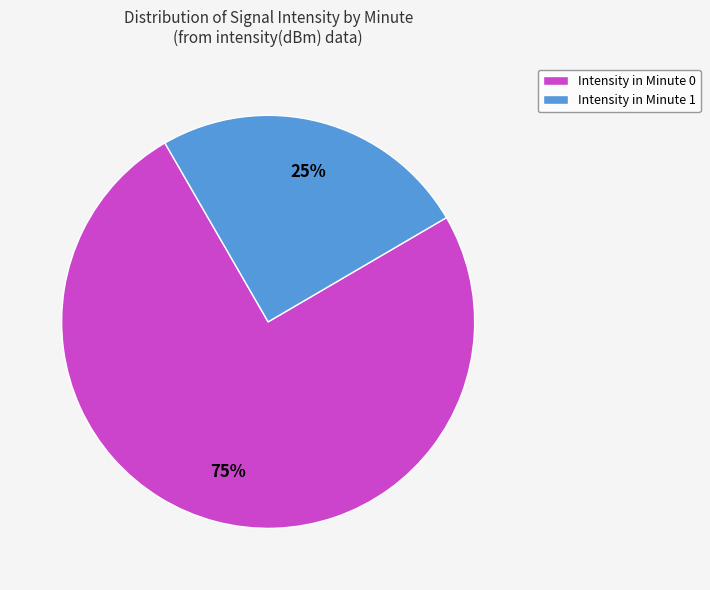

Is the sum of Intensity in Minute 0 and Intensity in Minute 1 greater than half?

Yes